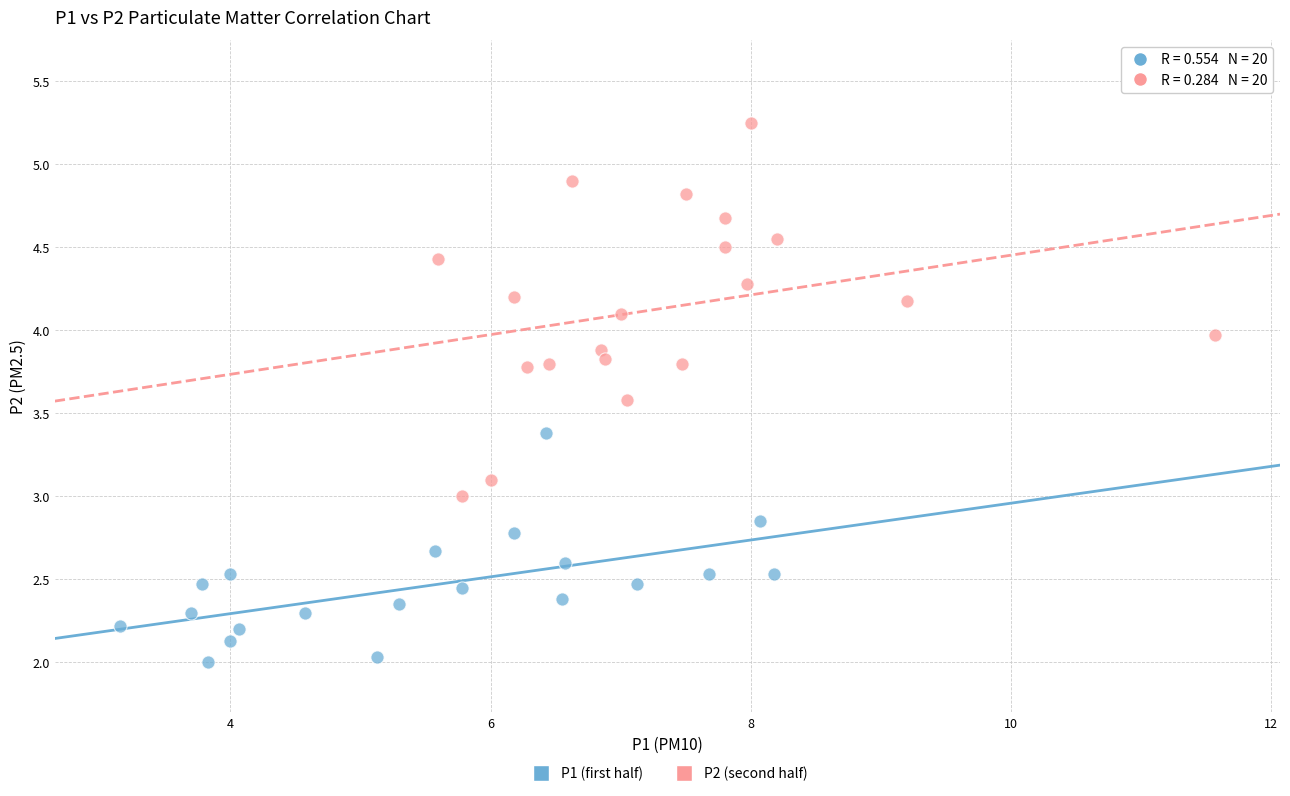

Which series has the largest Y range (max minus min)?

P2 (second half)